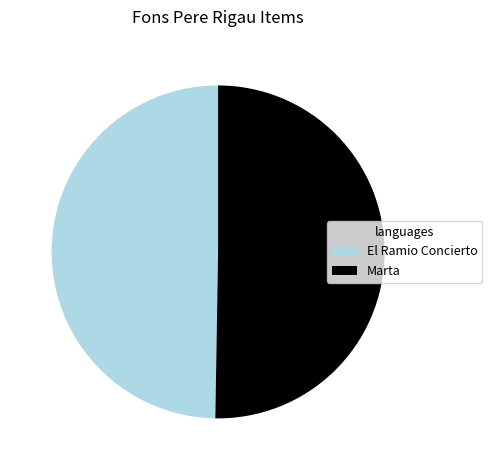

The El Ramio Concierto slice represents 60% of the pie. True or false?

False